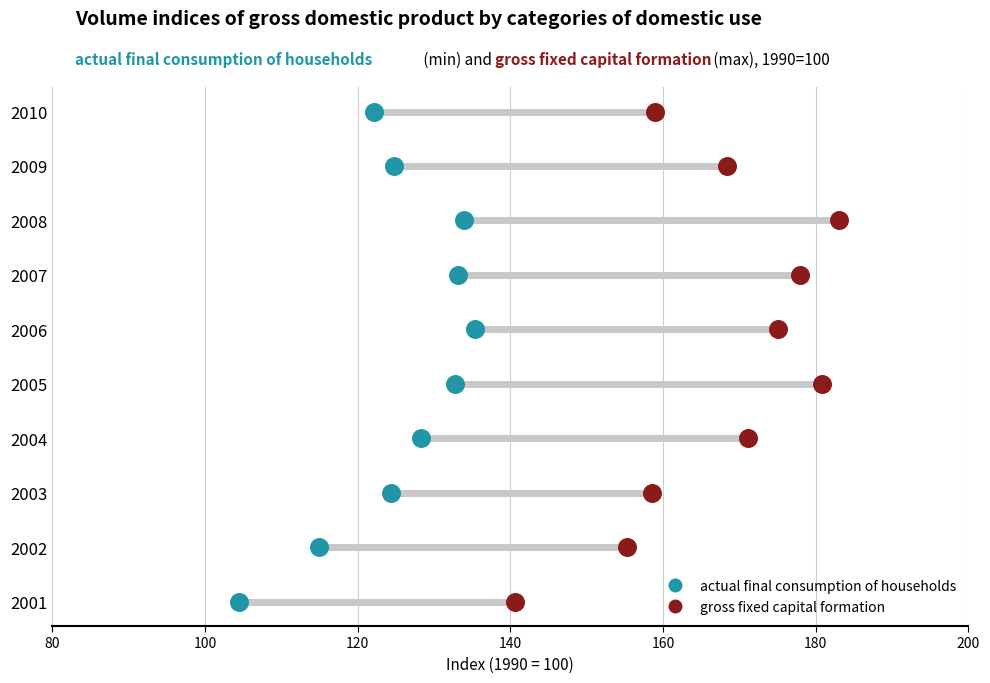

Which series contains the lowest Y value?

actual final consumption of households